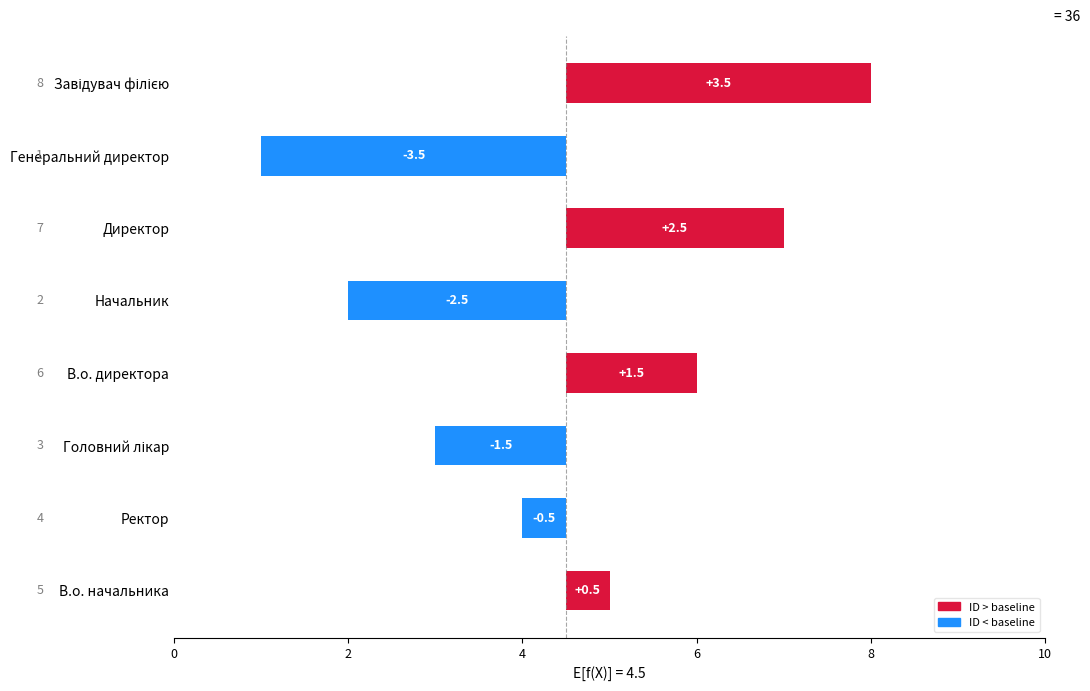

What is the change in value from 8 to 10?

+5.0